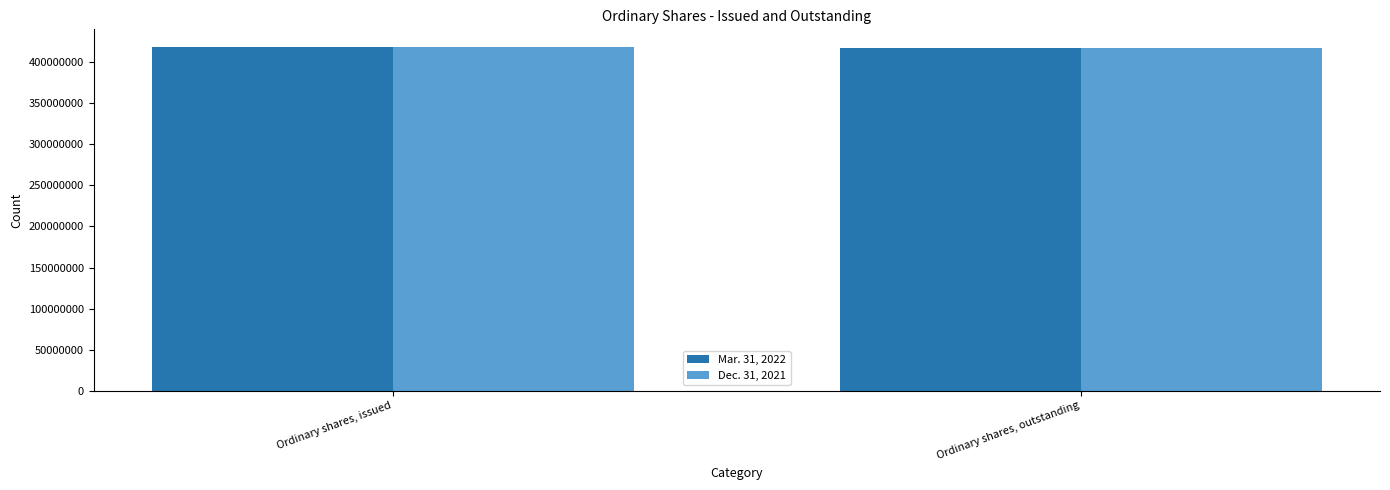

How many bars are there in each group?

2